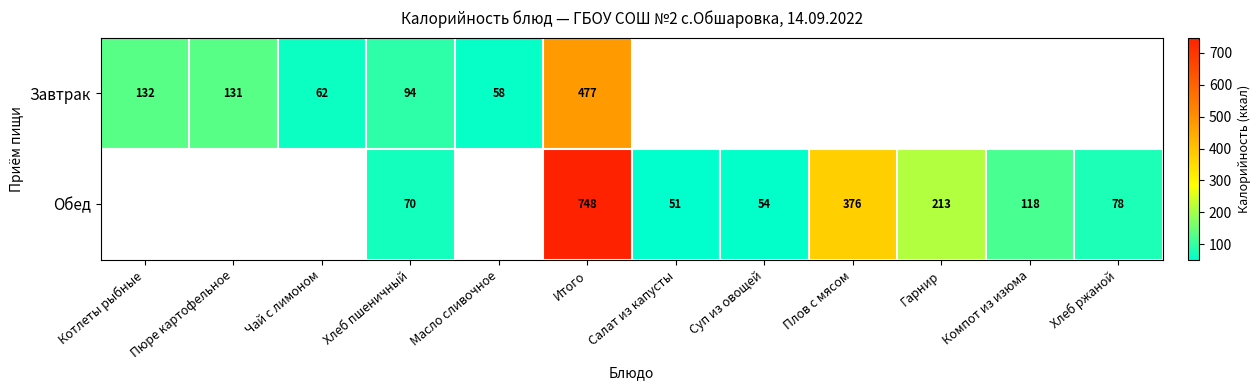

What is the greatest value displayed?

748.0